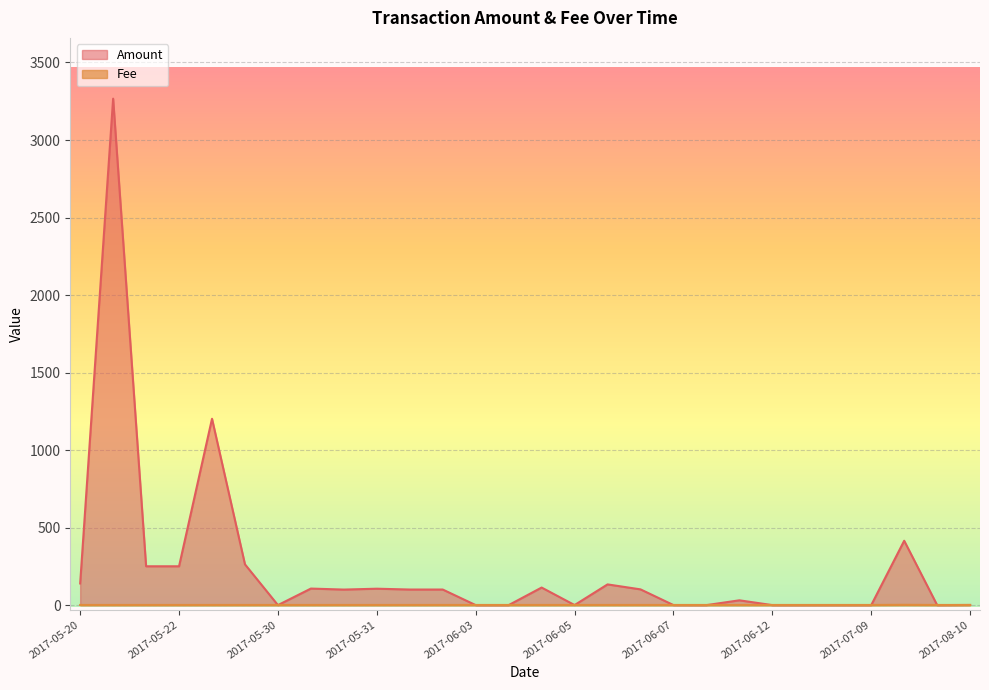

How many times do Amount and Fee cross each other?

11